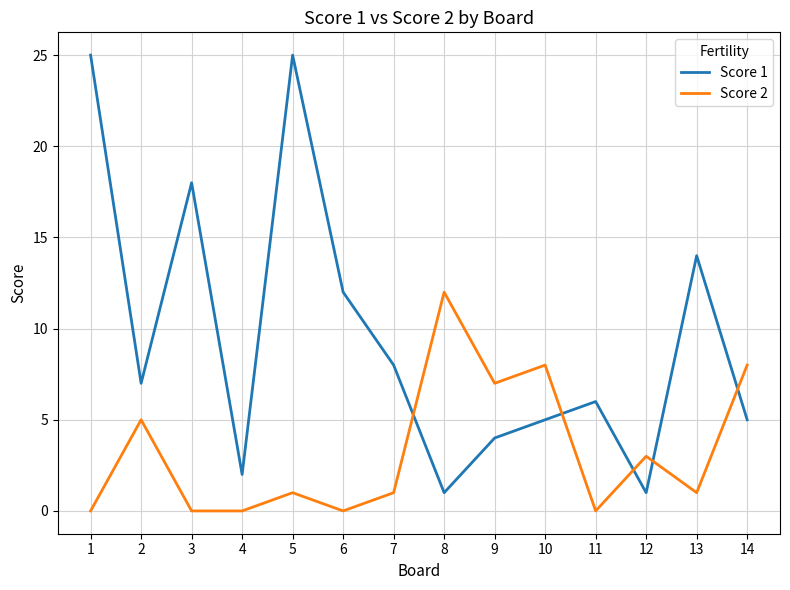

Is the value of Score 2 at 11 greater than the value of Score 1 at 4?

No